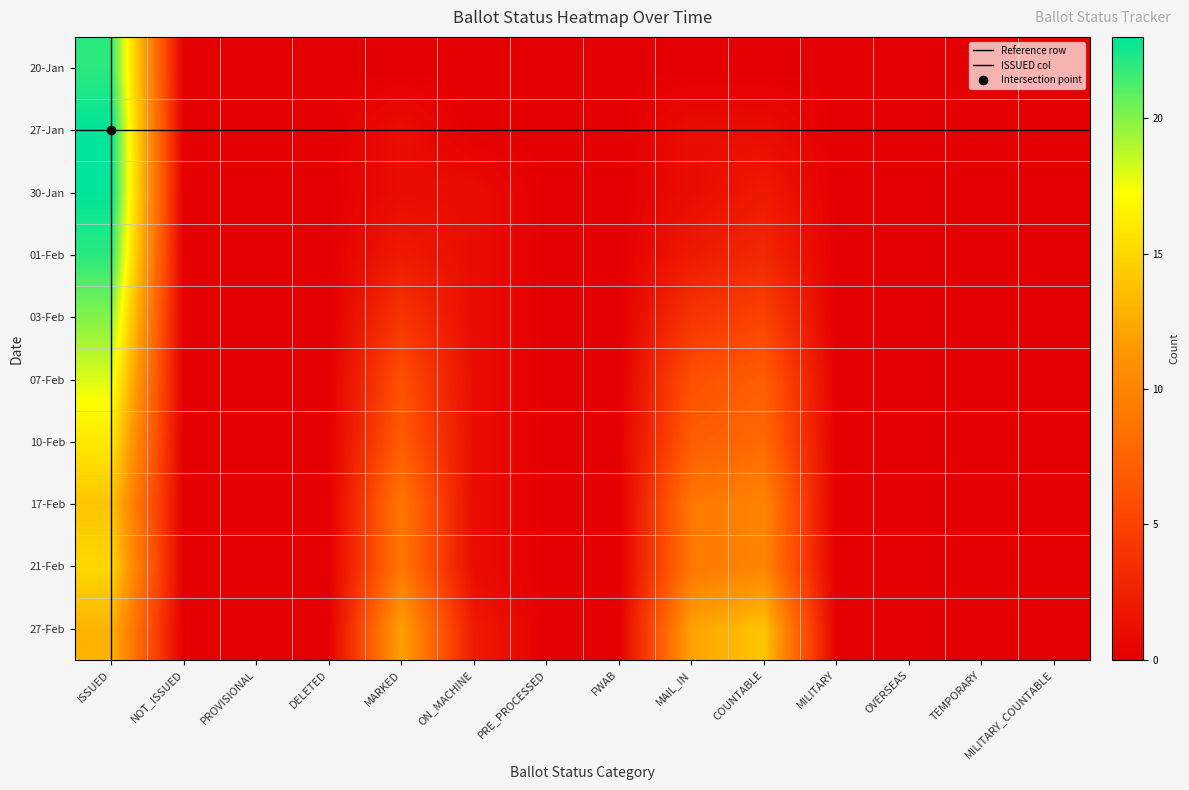

What is the difference between the second highest and second lowest values in the 21-Feb series?

10